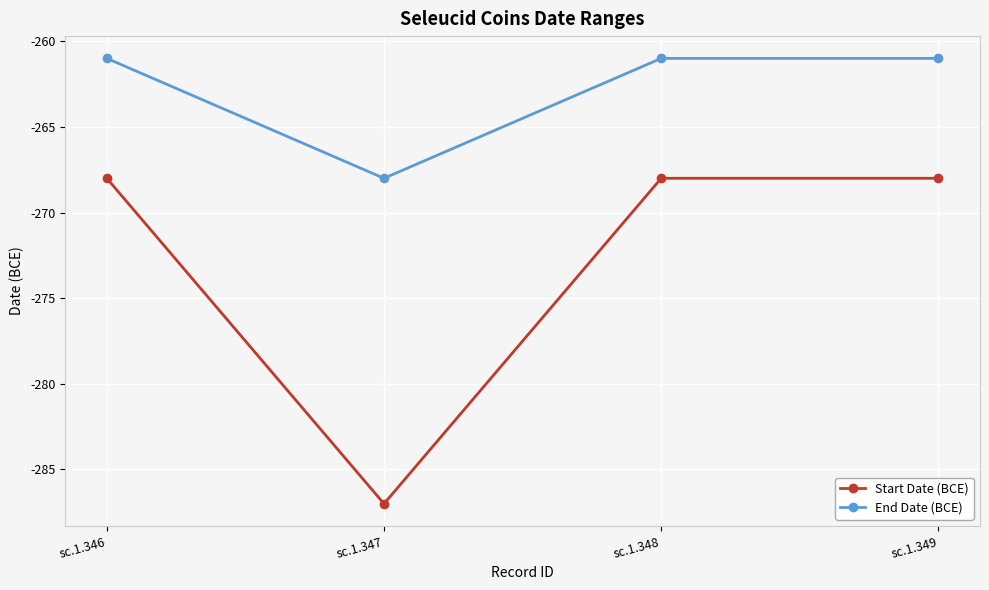

What is the maximum value for End Date (BCE)?

-261